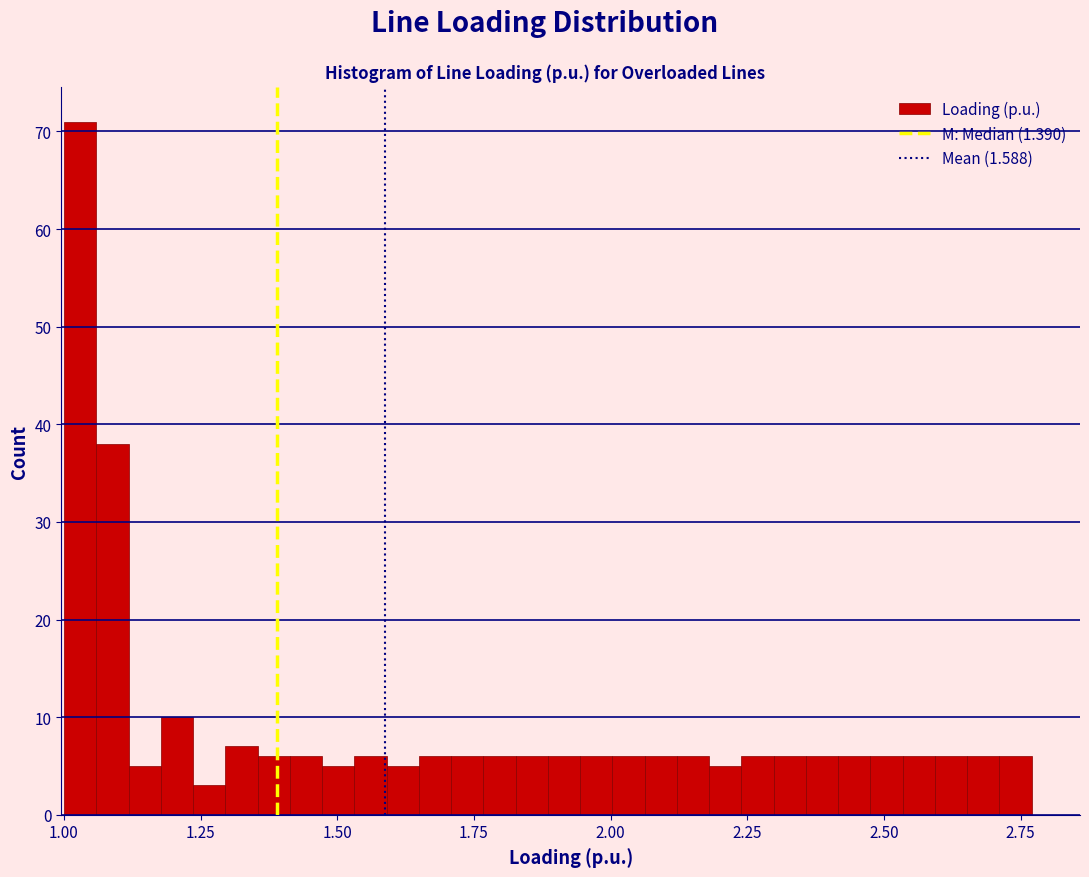

Around what value on the x-axis is the tallest bar? Give the approximate position of its centre, as read against the axis.

1.05